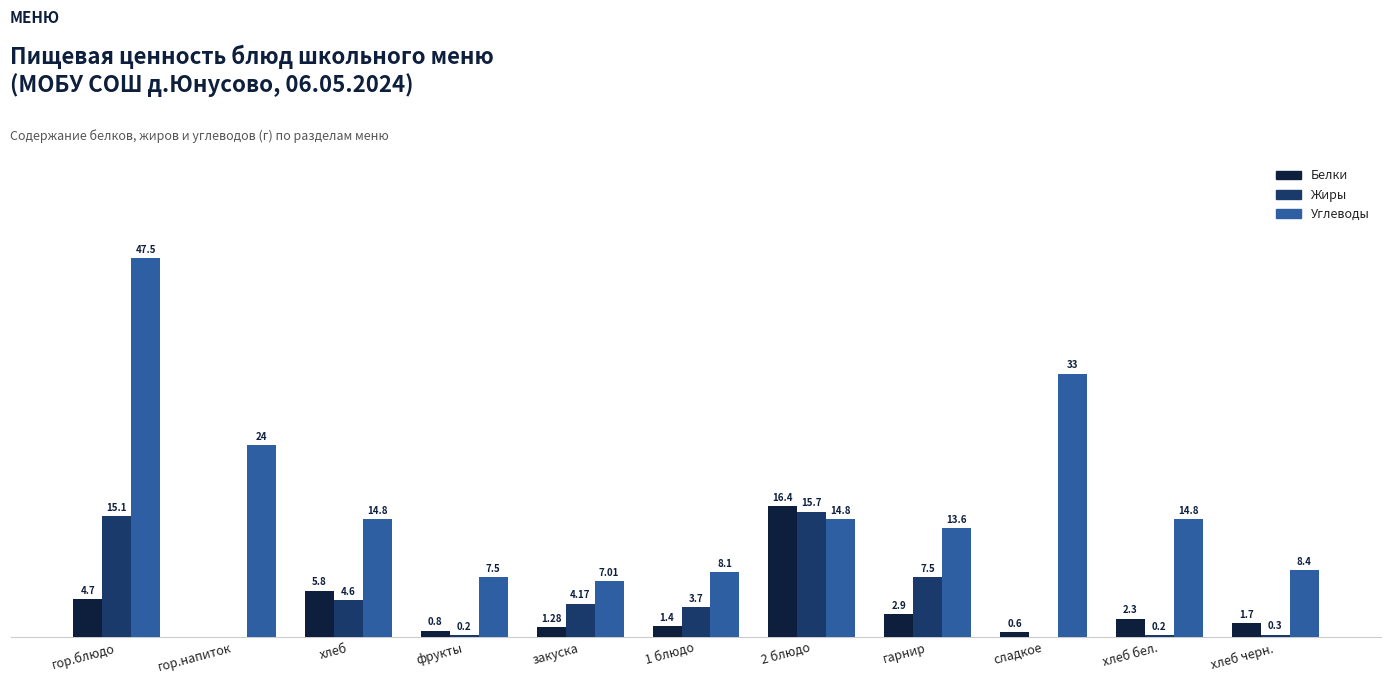

Where does the Жиры series first go above 3?

гор.блюдо